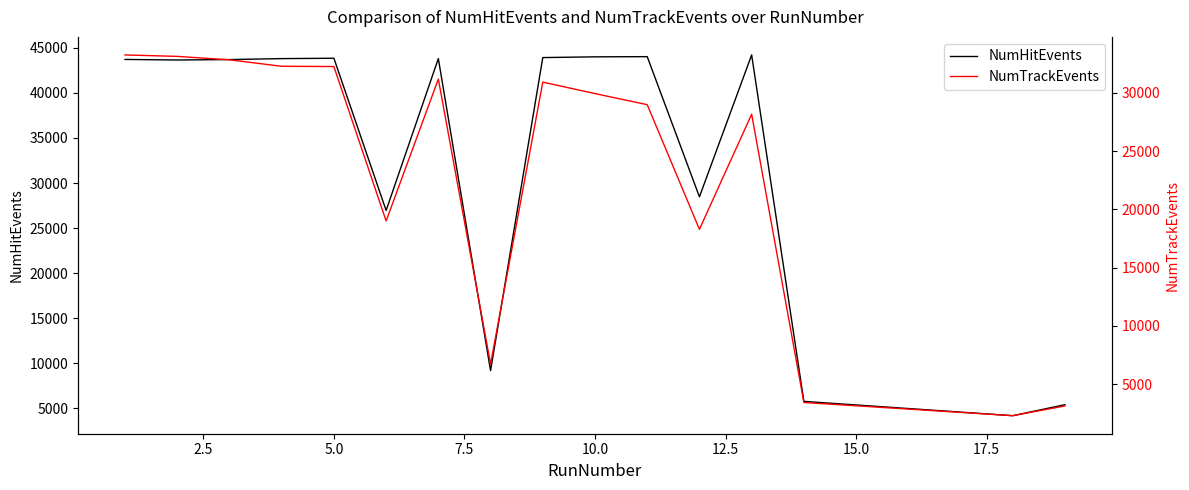

What is the average value of the NumTrackEvents series?

22859